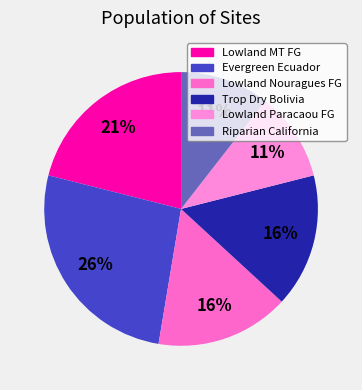

How many segments does this pie chart have?

6